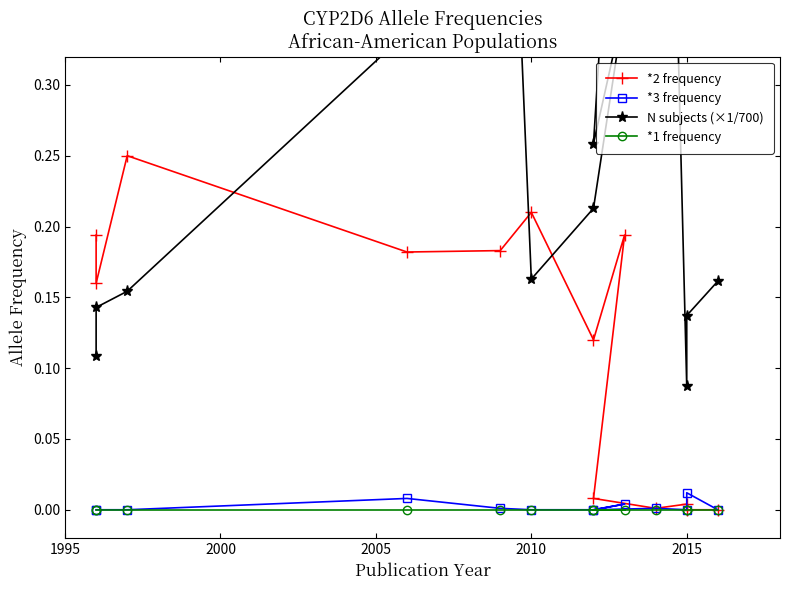

True or false: *2 frequency and N subjects (×1/700) intersect in this chart.

True